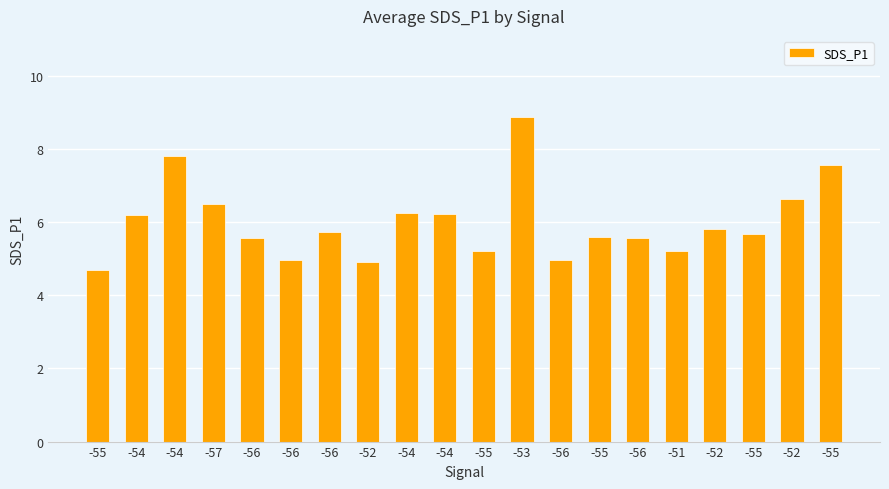

Reading right to left, extract all data points from this chart.

7.6	6.6	5.7	5.8	5.2	5.6	5.6	5.0	8.9	5.2	6.2	6.2	4.9	5.7	5.0	5.6	6.5	7.8	6.2	4.7